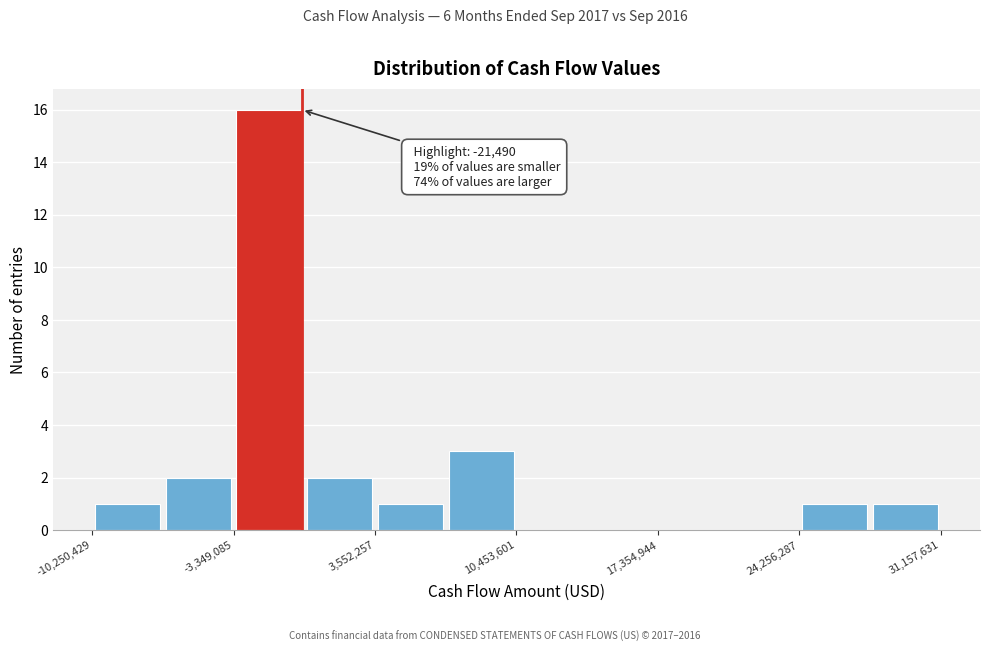

Around what value on the x-axis is the tallest bar? Give the approximate position of its centre, as read against the axis.

-2000000